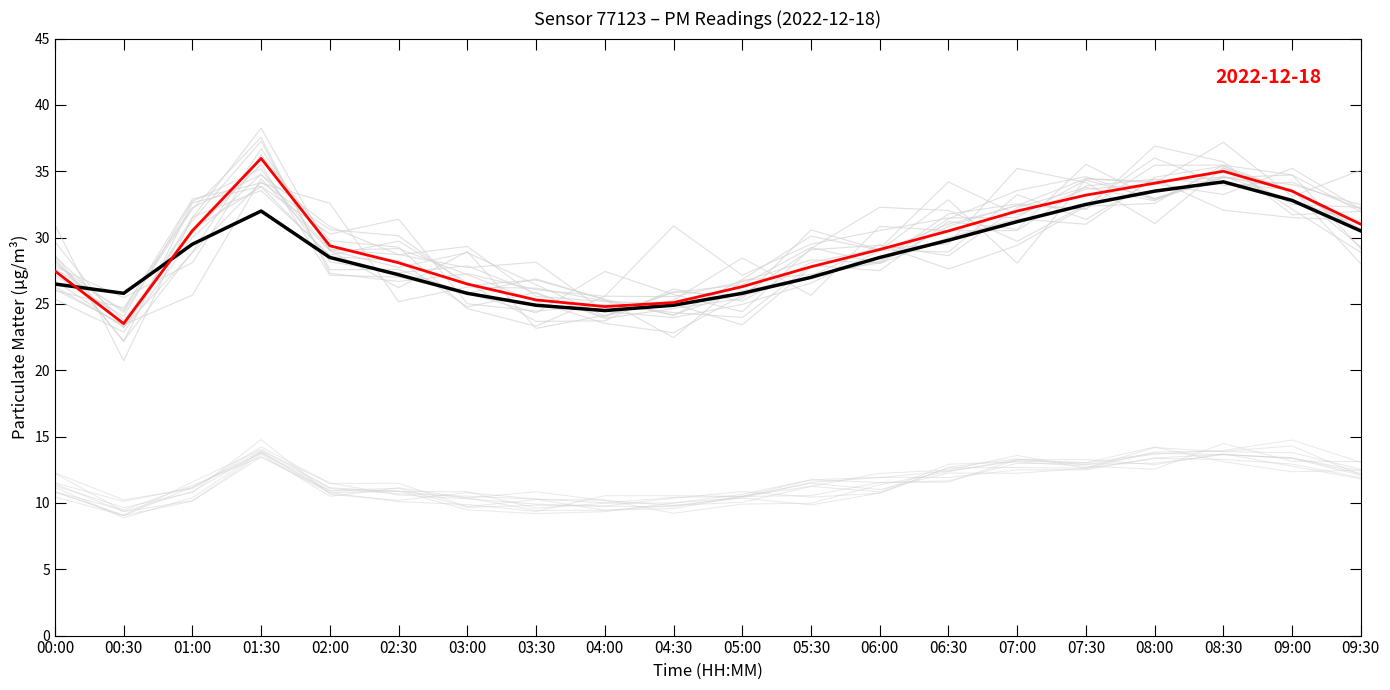

Reading left to right, transcribe all the data shown in this chart.

P1 mean: 00:00=26.5	00:30=25.8	01:00=29.5	01:30=32.0	02:00=28.5	02:30=27.2	03:00=25.8	03:30=24.9	04:00=24.5	04:30=24.9	05:00=25.8	05:30=27.0	06:00=28.5	06:30=29.8	07:00=31.2	07:30=32.5	08:00=33.5	08:30=34.2	09:00=32.8	09:30=30.5
P1 (2022-12-18): 00:00=27.5	00:30=23.5	01:00=30.5	01:30=36.0	02:00=29.4	02:30=28.1	03:00=26.5	03:30=25.3	04:00=24.8	04:30=25.1	05:00=26.3	05:30=27.8	06:00=29.1	06:30=30.5	07:00=32.0	07:30=33.2	08:00=34.1	08:30=35.0	09:00=33.5	09:30=31.0